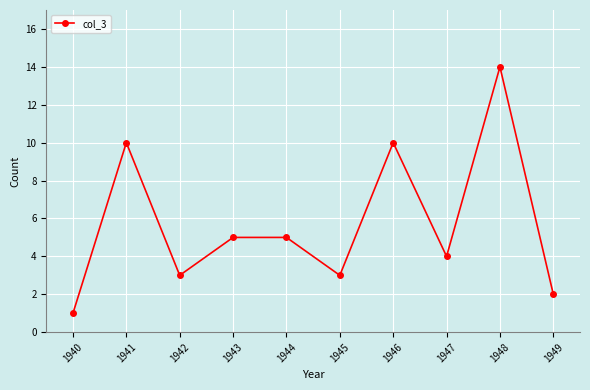

True or false: the data shows 3 at 1949.

False